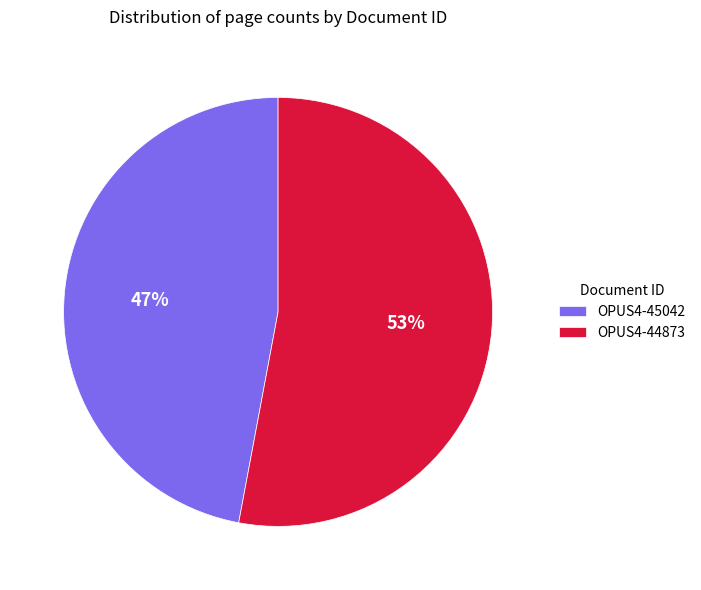

Which has a higher value, OPUS4-44873 or OPUS4-45042?

OPUS4-44873